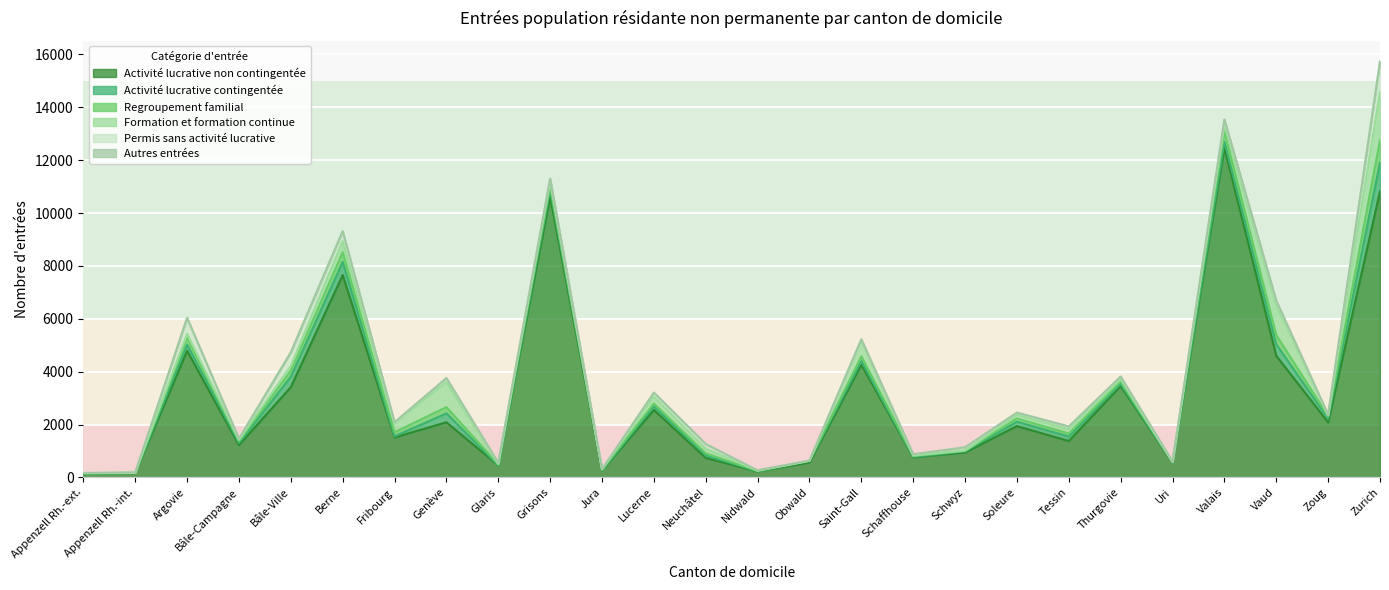

What is the average value of the Permis sans activité lucrative series?

167